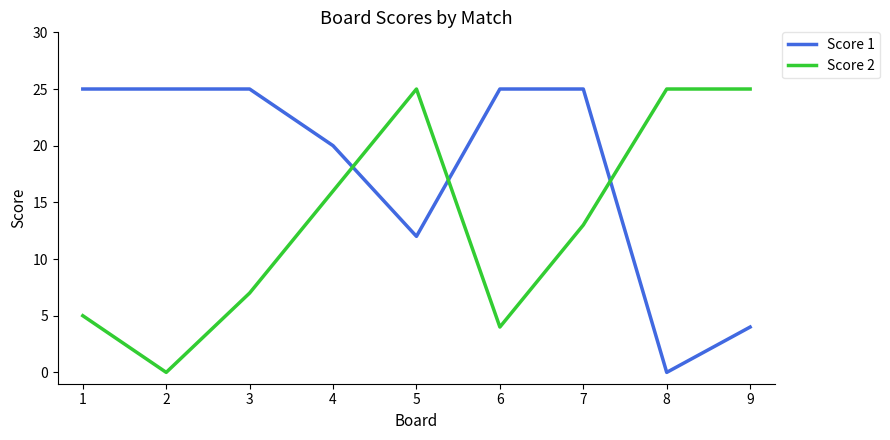

True or false: Score 2 has a value of -13 at 2.

False